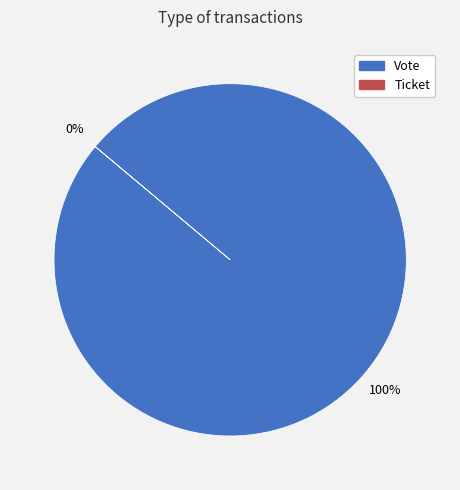

Count the number of slices in the pie.

2